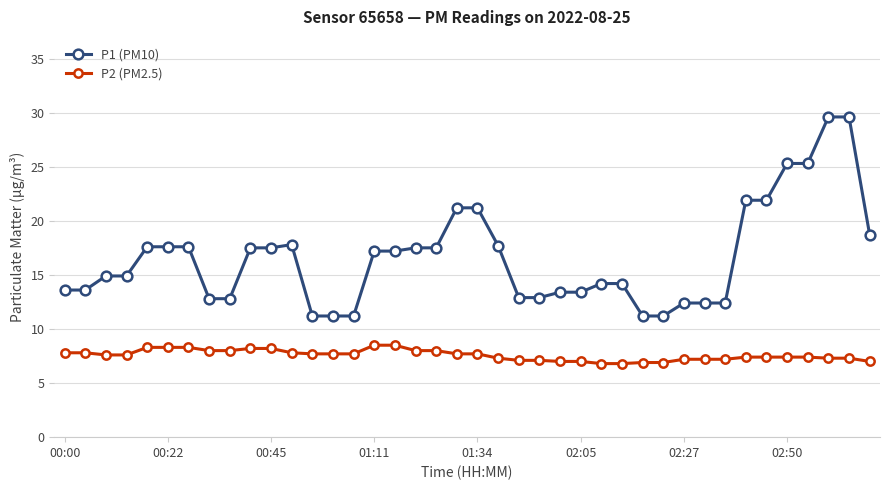

True or false: P2 (PM2.5) and P1 (PM10) intersect in this chart.

False